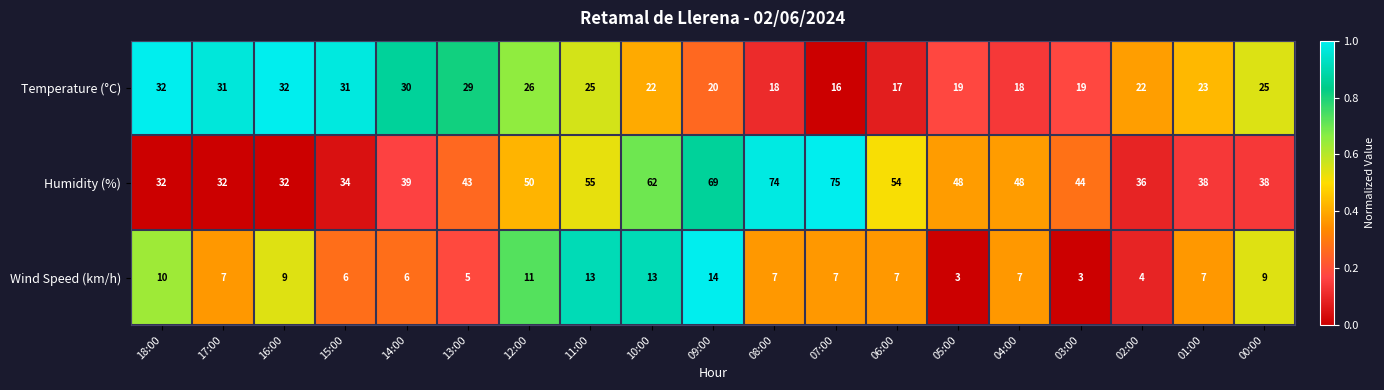

Rank the series by their average value, from lowest to highest.

Wind Speed (km/h), Temperature (°C), Humidity (%)